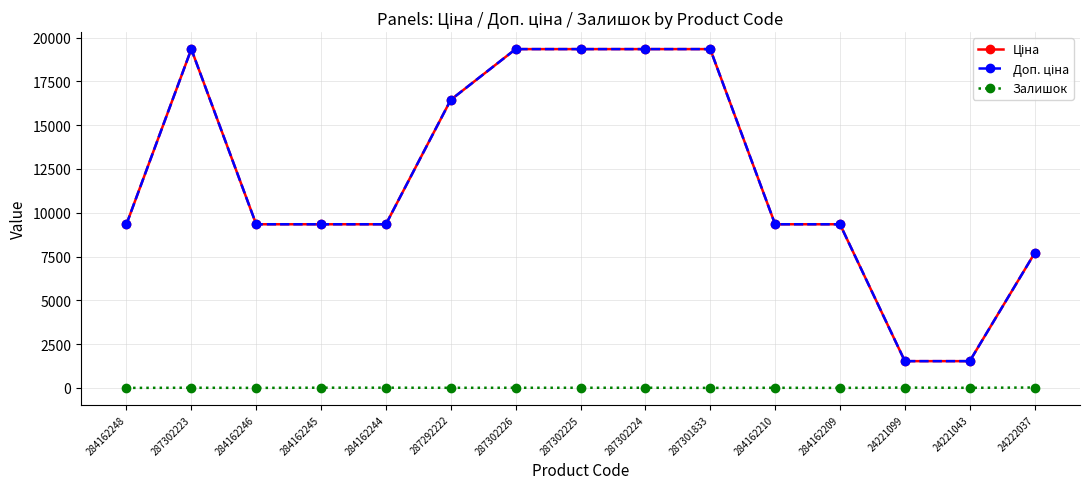

How many categories are shown in the chart?

15